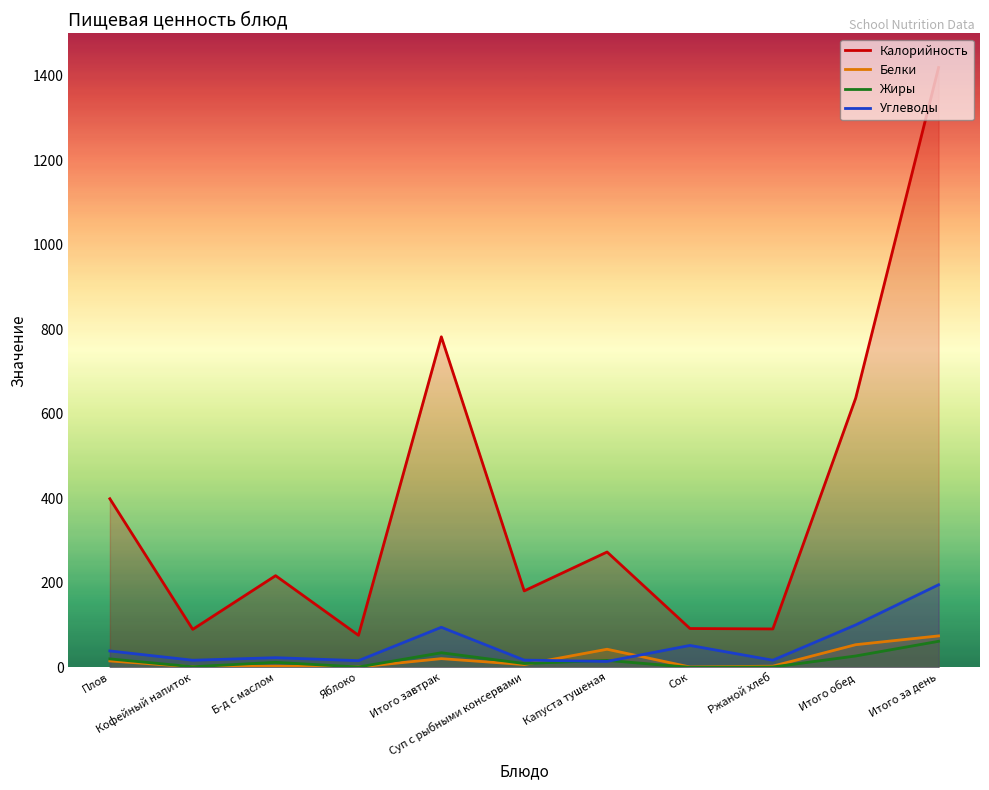

How many interior local peaks does the Белки series have?

3